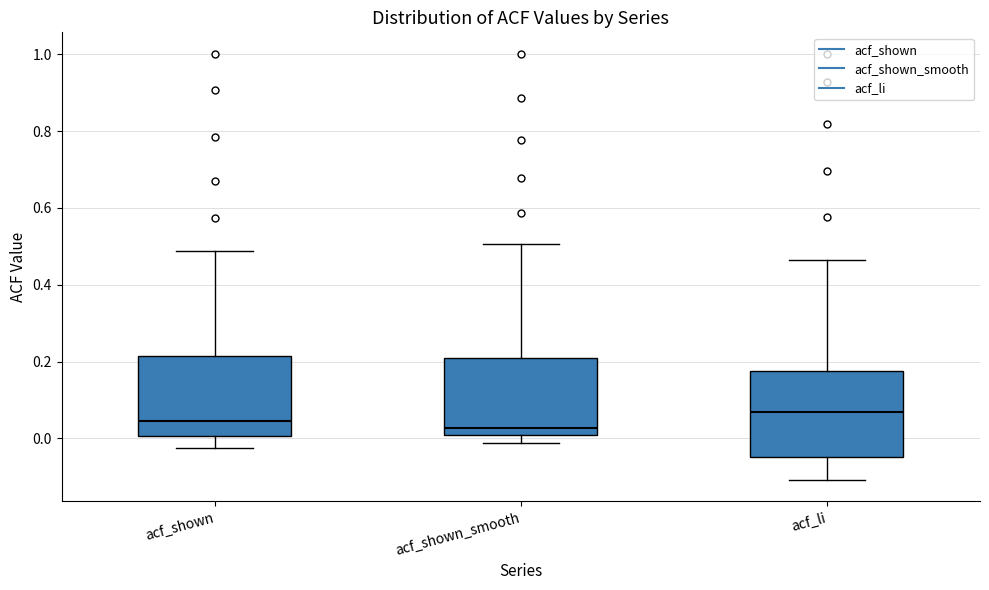

Where does the upper whisker of the box for acf_shown end on the y-axis? The values are not printed on the chart, so give them approximately, as read against the axis.

0.48